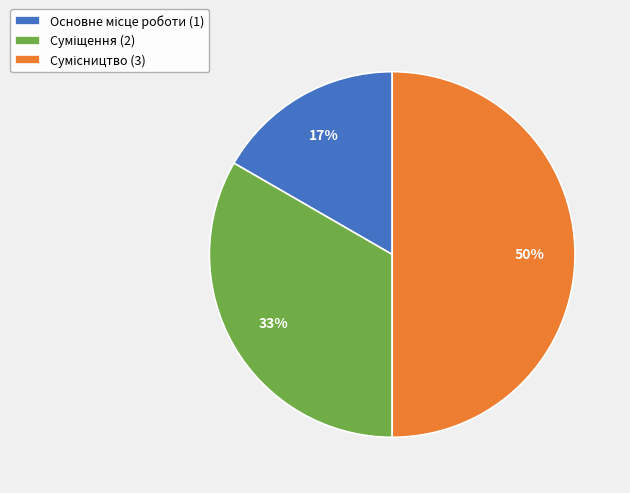

To the nearest percent, what is the difference between the largest and smallest slice percentages?

33%